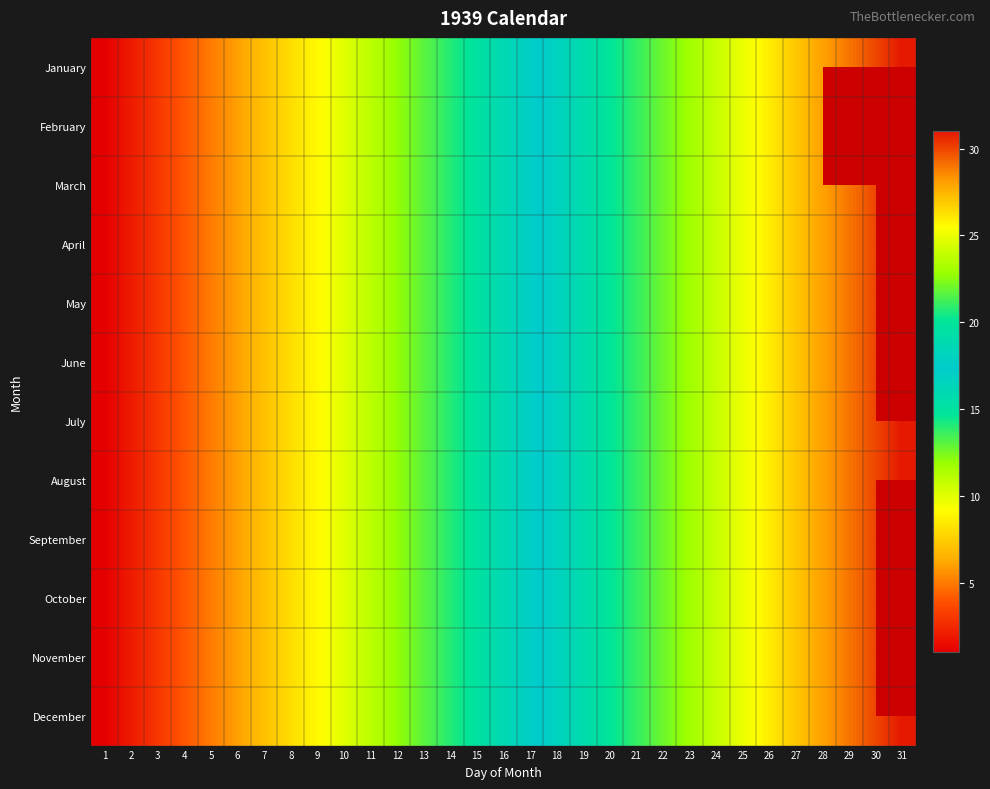

Which series has the largest total across all categories?

January